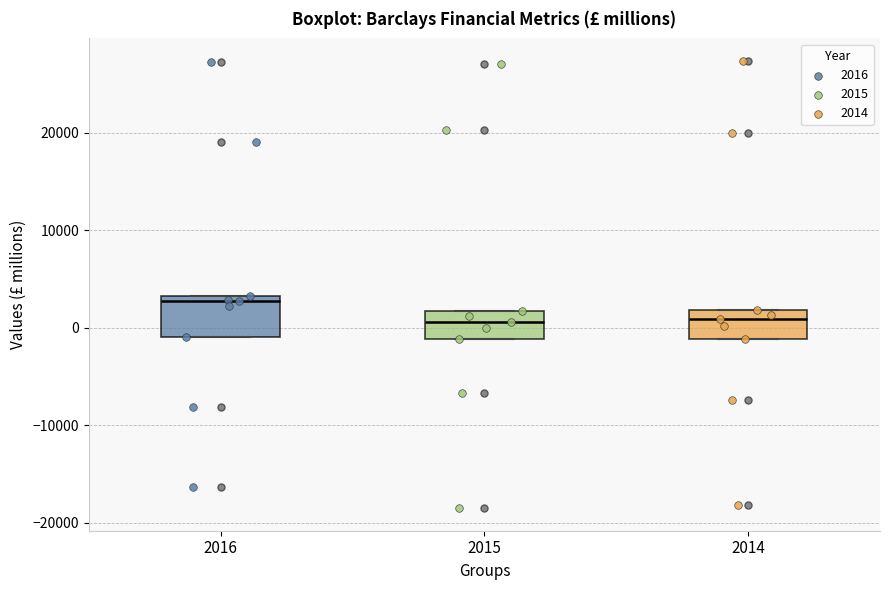

Comparing the boxes themselves (not the whiskers), which one is the tallest?

2016